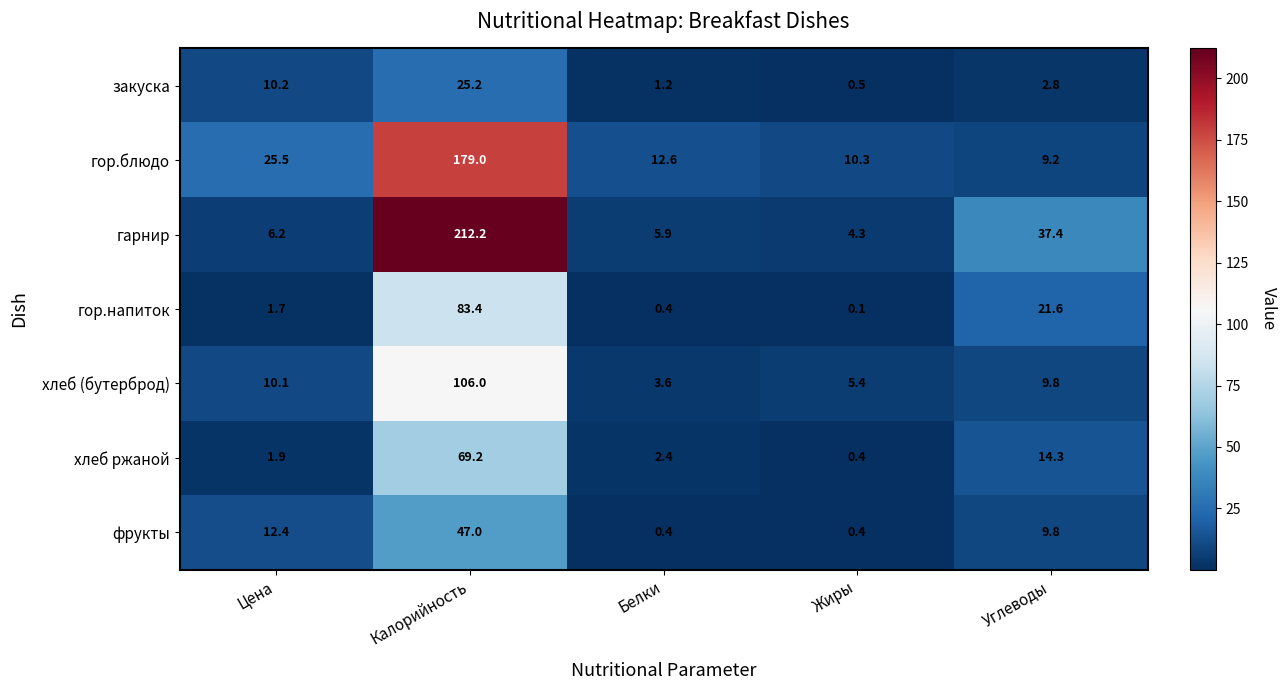

Read the хлеб (бутерброд) value at Калорийность.

106.0